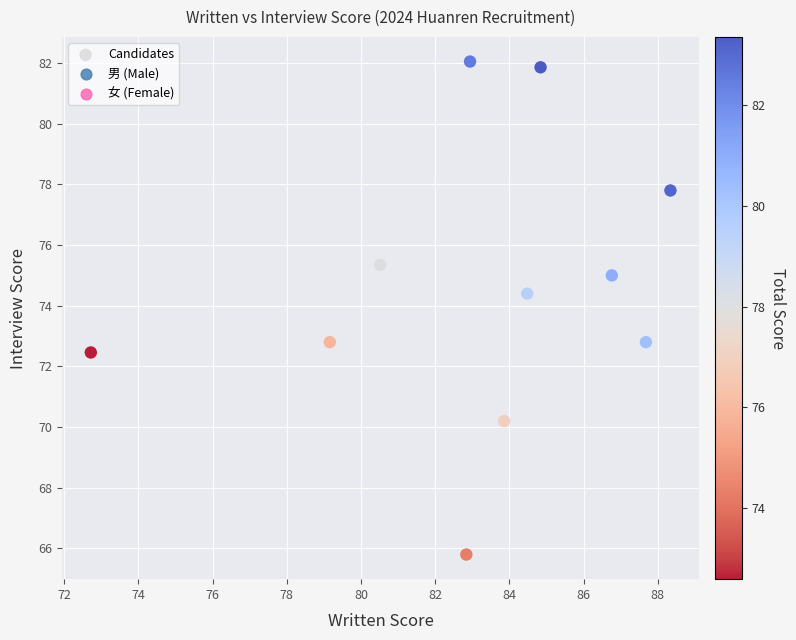

What is the average Y value?

74.6